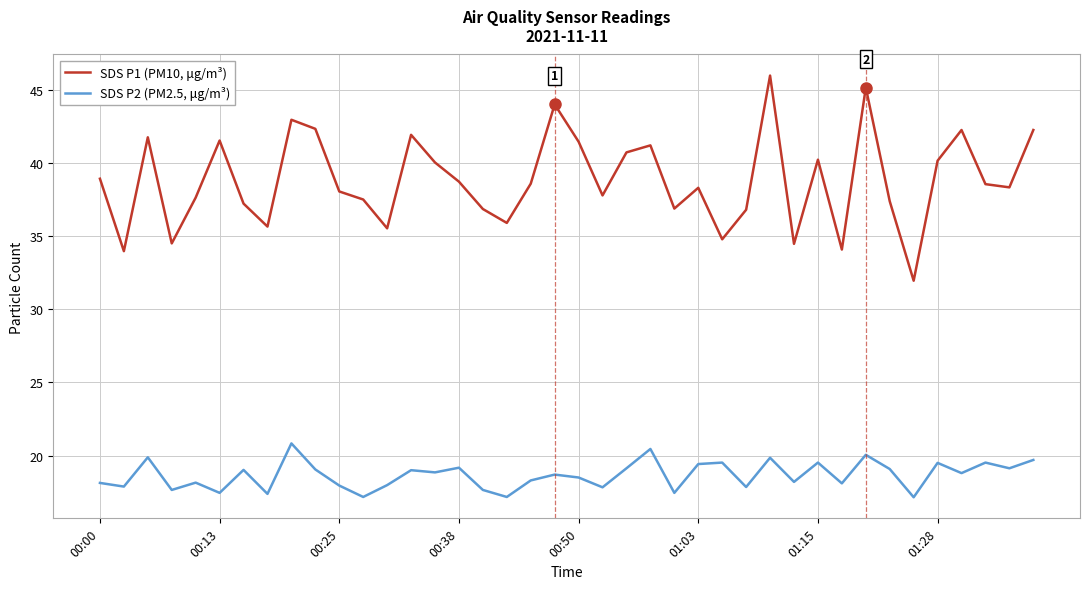

What is the maximum value shown in the chart?

46.0